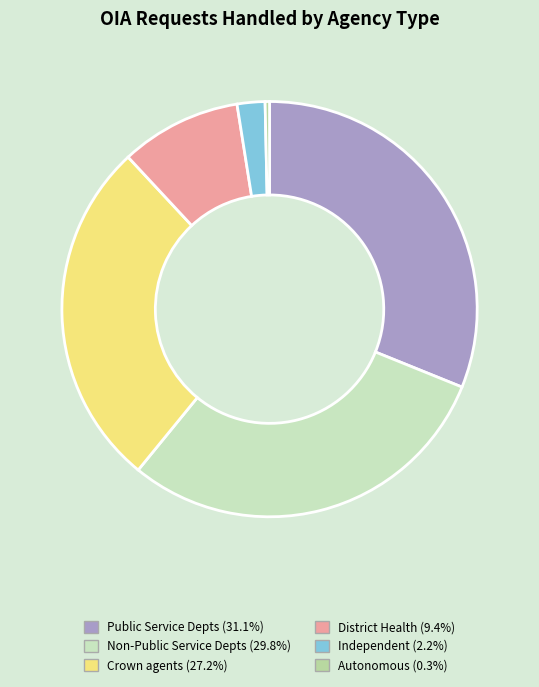

Count the number of slices in the pie.

6